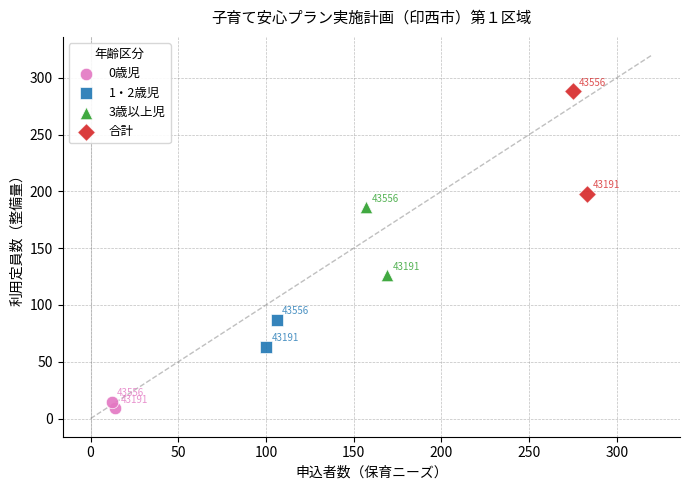

What are all the series names shown in the legend?

0歳児, 1・2歳児, 3歳以上児, 合計